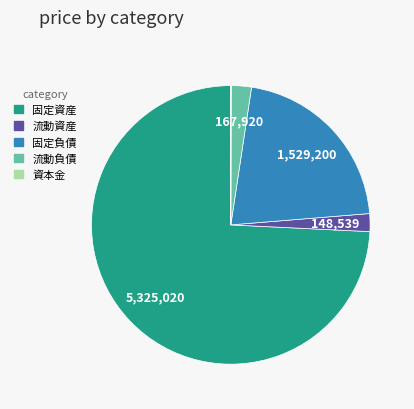

Which has a higher value, 固定負債 or 流動負債?

固定負債